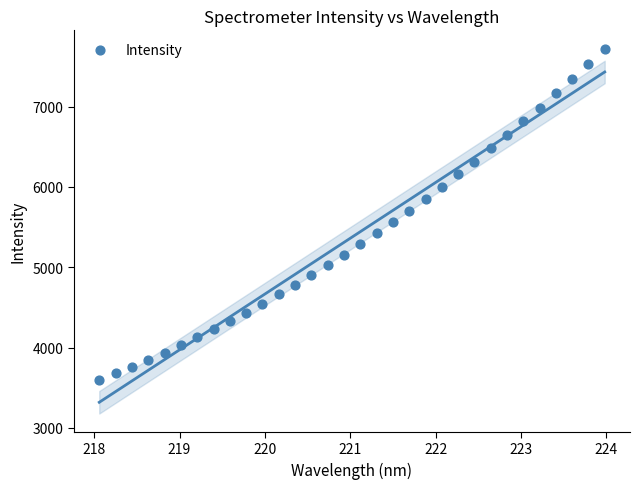

What is the range of Y values (max minus min)?

4122.9